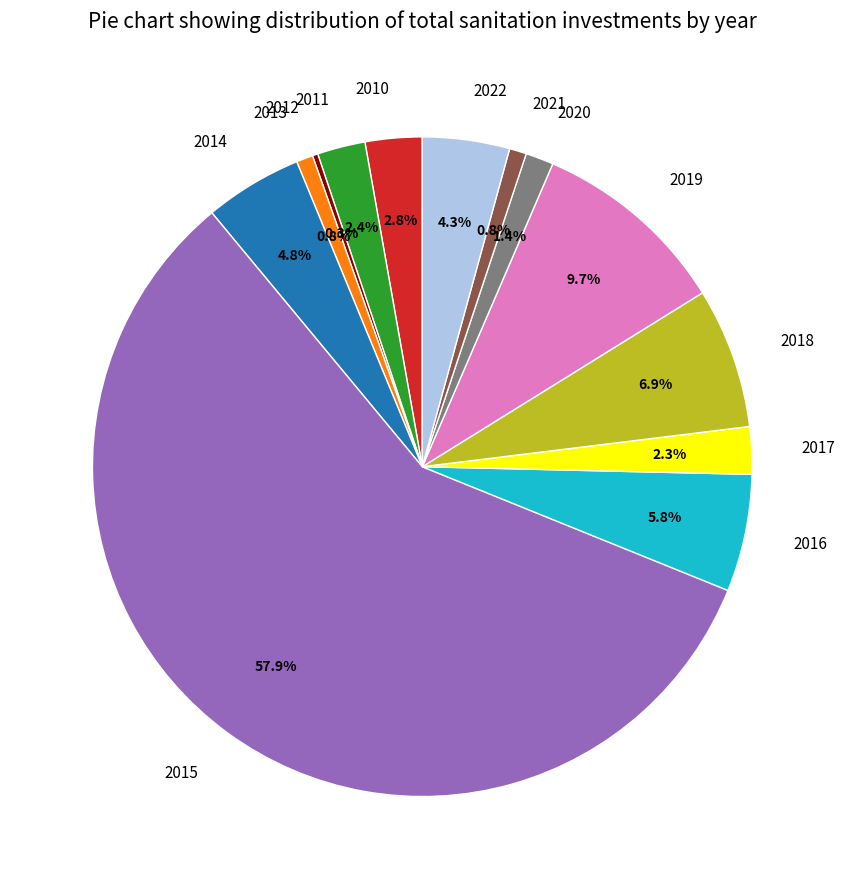

Which has a higher value, 2011 or 2016?

2016